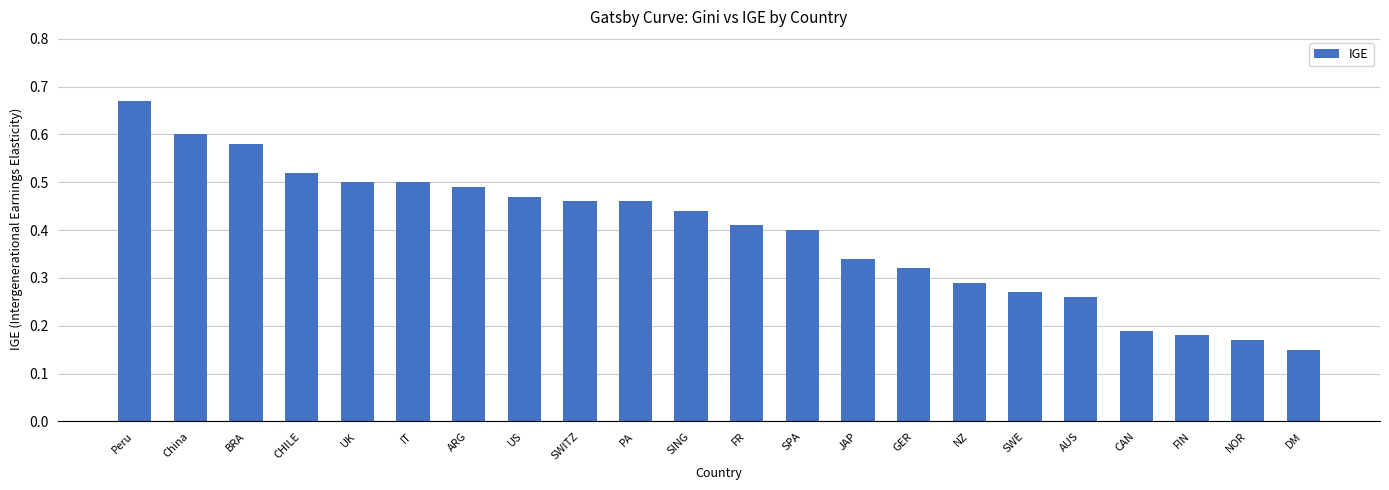

The value at US is 0.8. True or false?

False